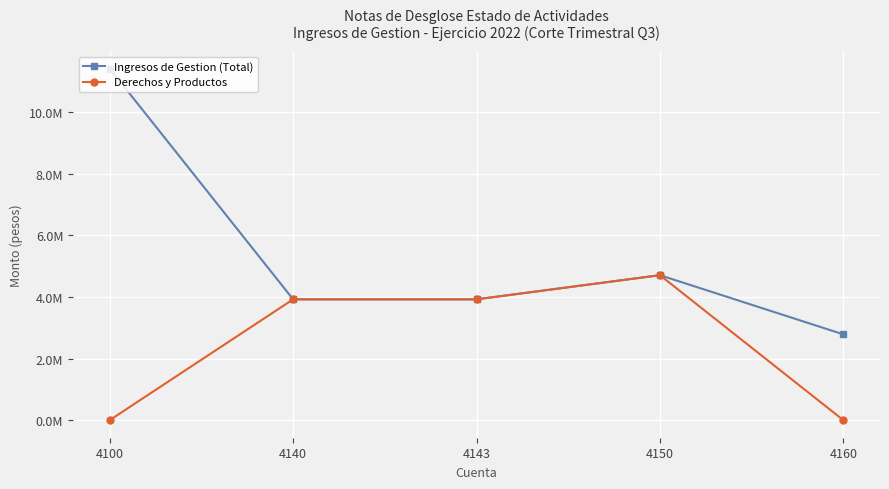

True or false: Ingresos de Gestion (Total) has more than 2 points higher than both neighbors.

False